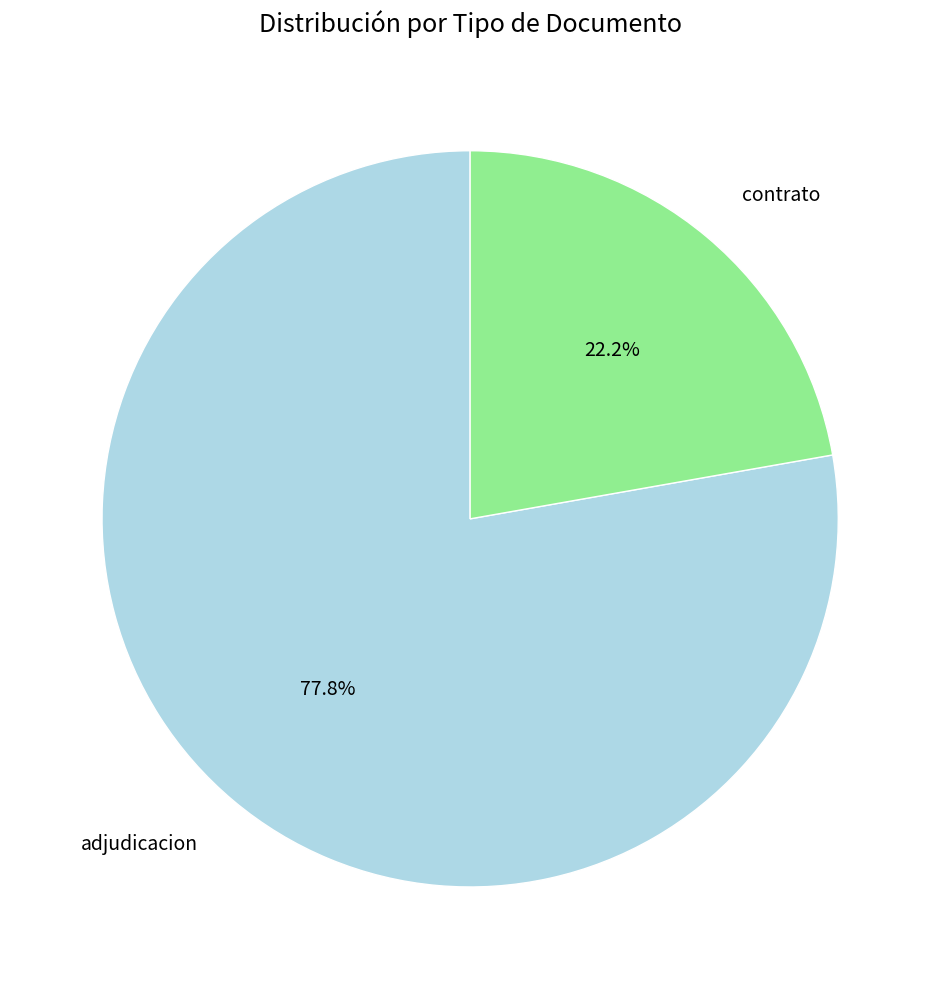

Between adjudicacion and contrato, which is larger?

adjudicacion